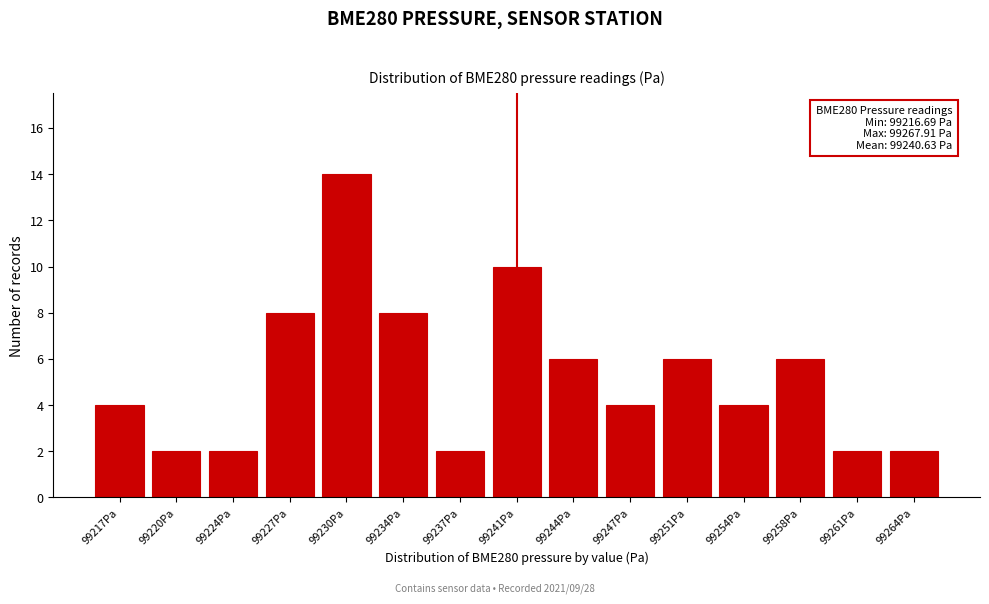

Reading left to right, list all the values displayed in this chart.

99217Pa=4	99220Pa=2	99224Pa=2	99227Pa=8	99230Pa=14	99234Pa=8	99237Pa=2	99241Pa=10	99244Pa=6	99247Pa=4	99251Pa=6	99254Pa=4	99258Pa=6	99261Pa=2	99264Pa=2